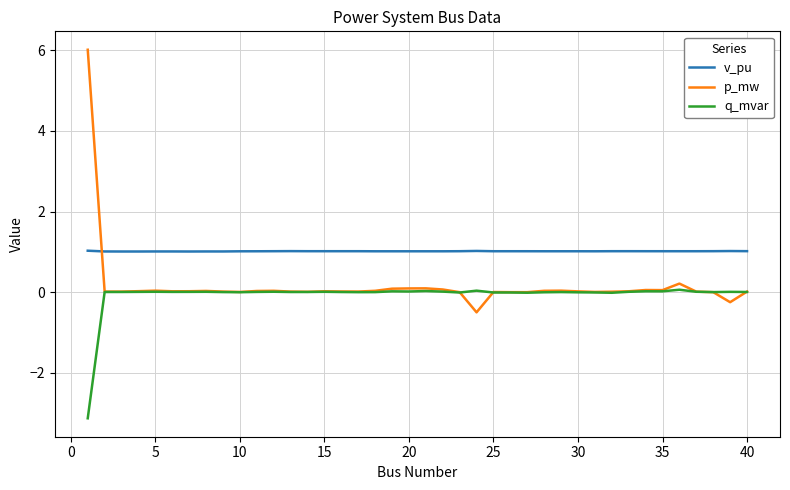

List the series in order of their peak value, highest first.

p_mw, v_pu, q_mvar